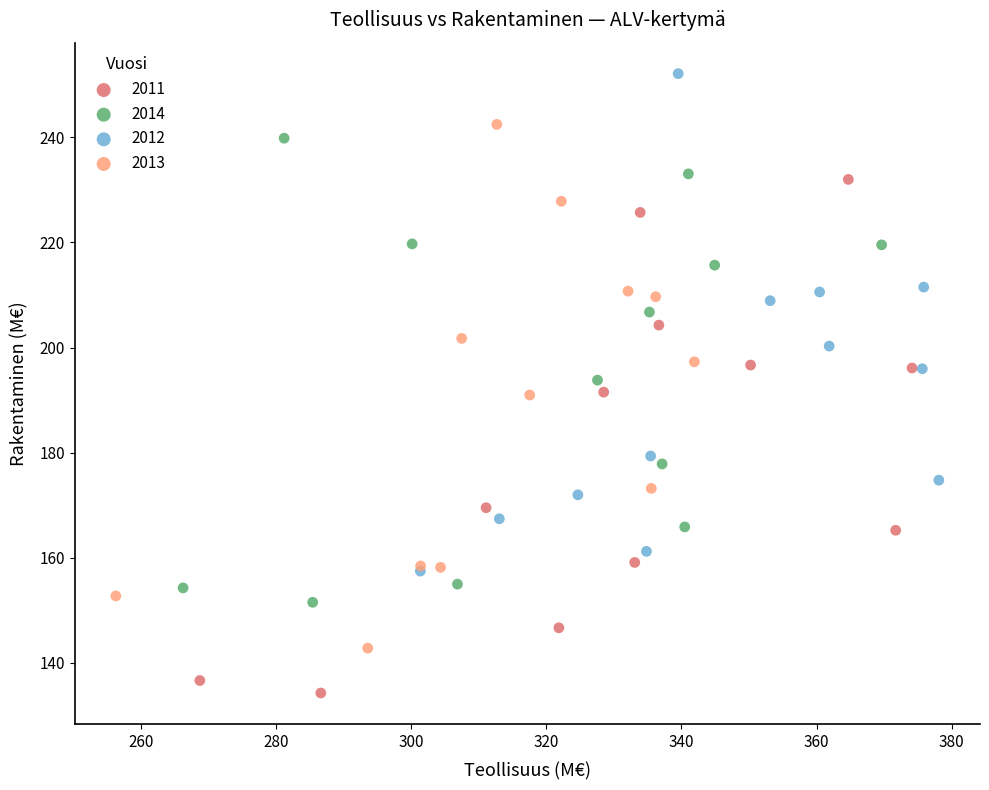

Which series contains the highest Y value?

2012